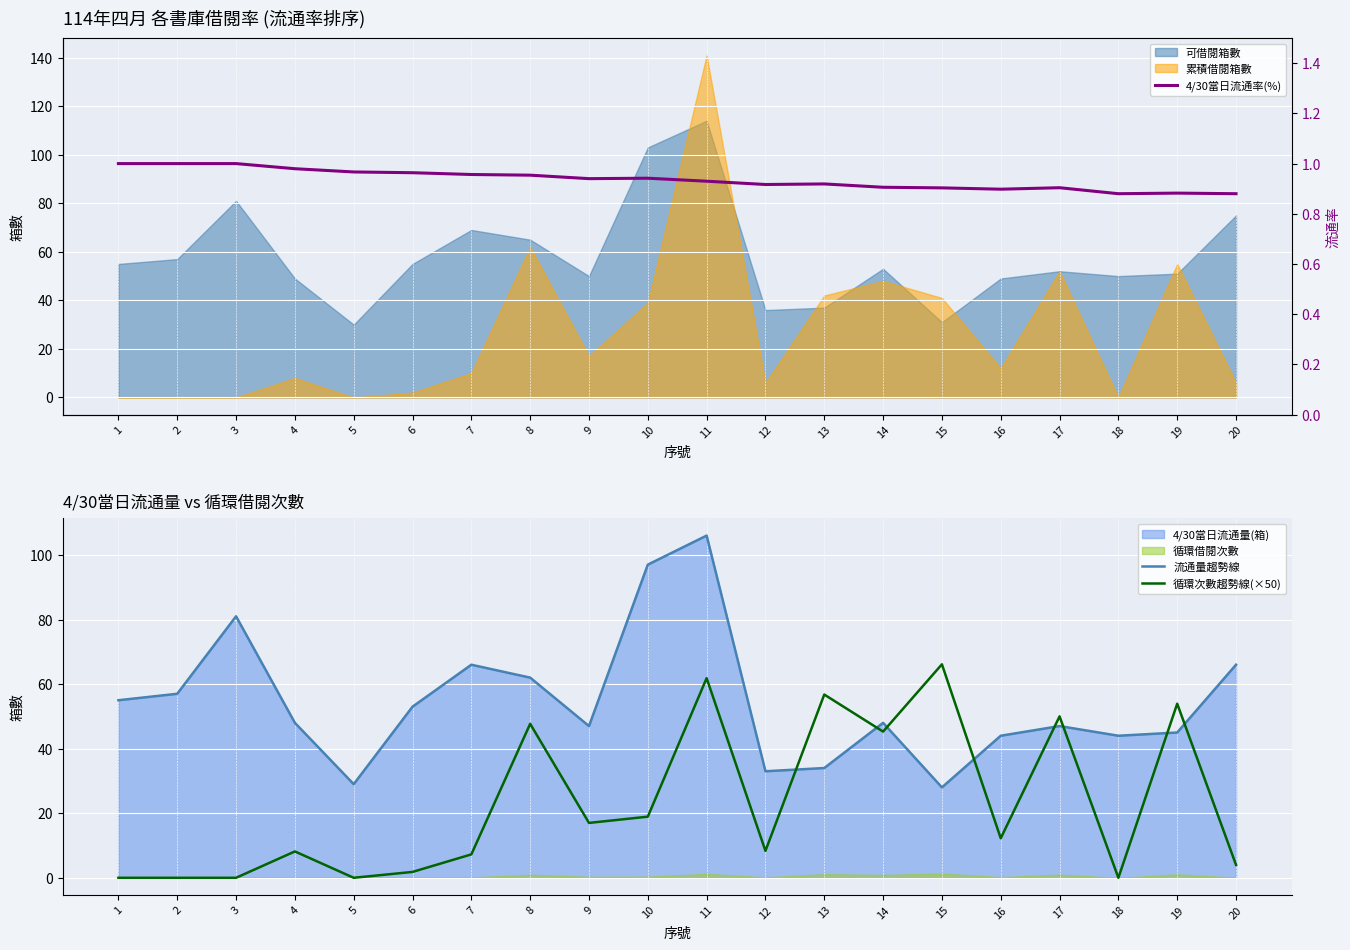

What value does the 循環次數趨勢線(×50) series have at 11?

61.8